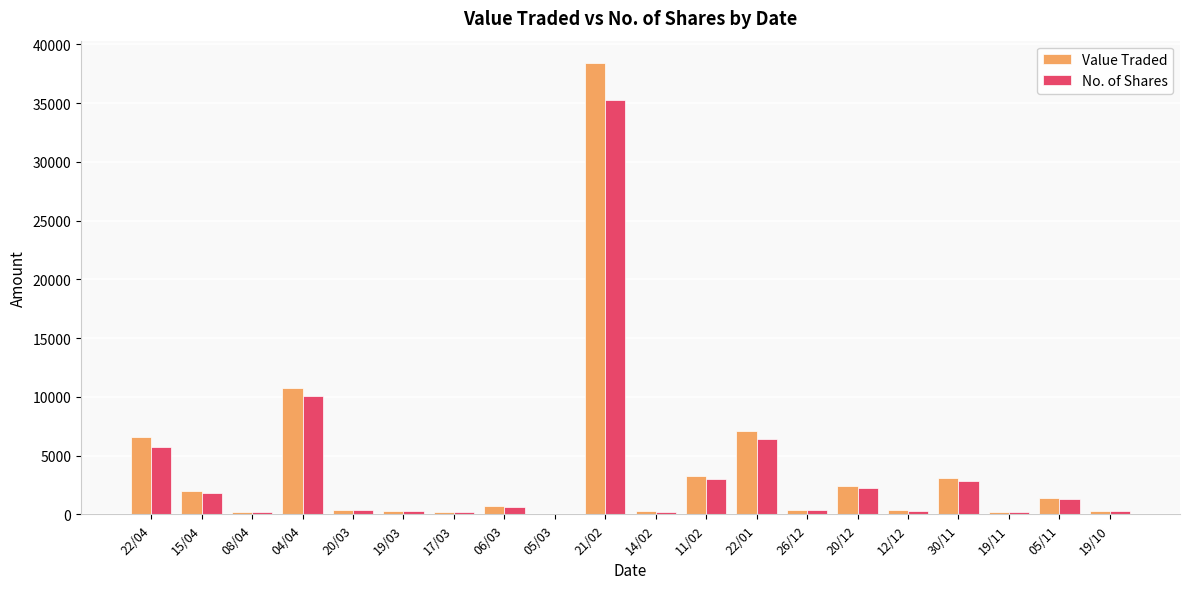

The value of Value Traded at 08/04 is 218. True or false?

True